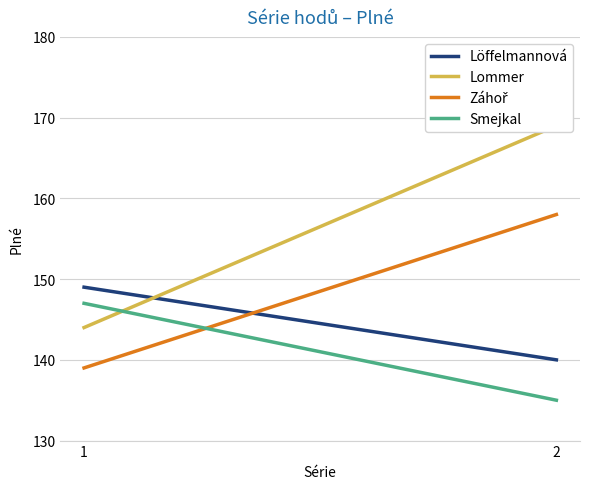

What is the maximum value shown in the chart?

169